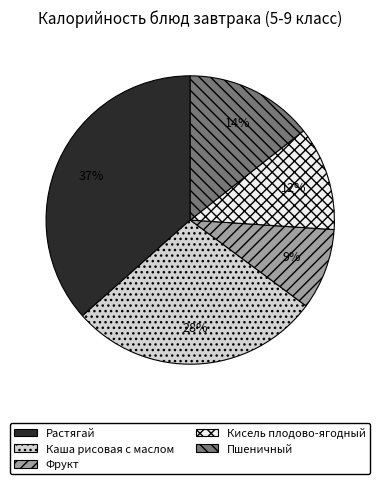

Is there any slice that represents more than half of the pie?

No